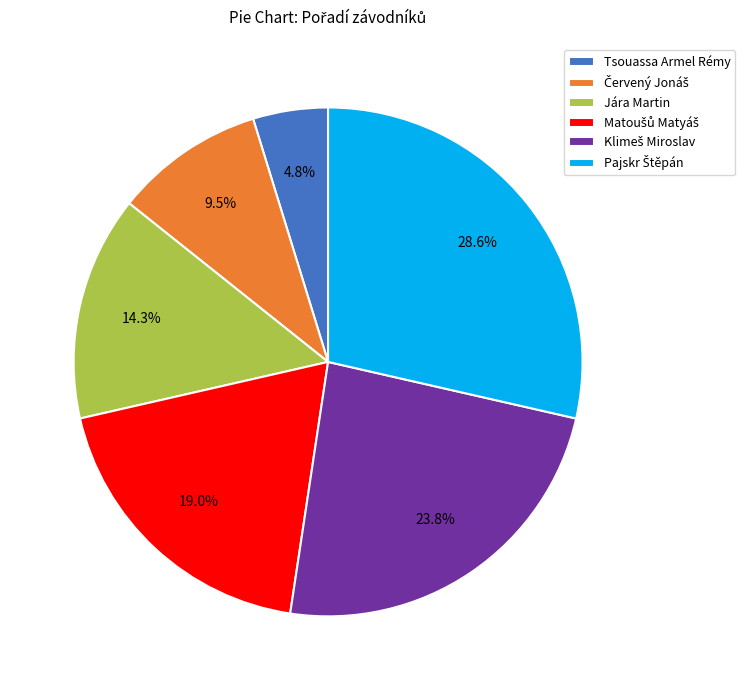

To the nearest percent, what is the average slice percentage?

17%